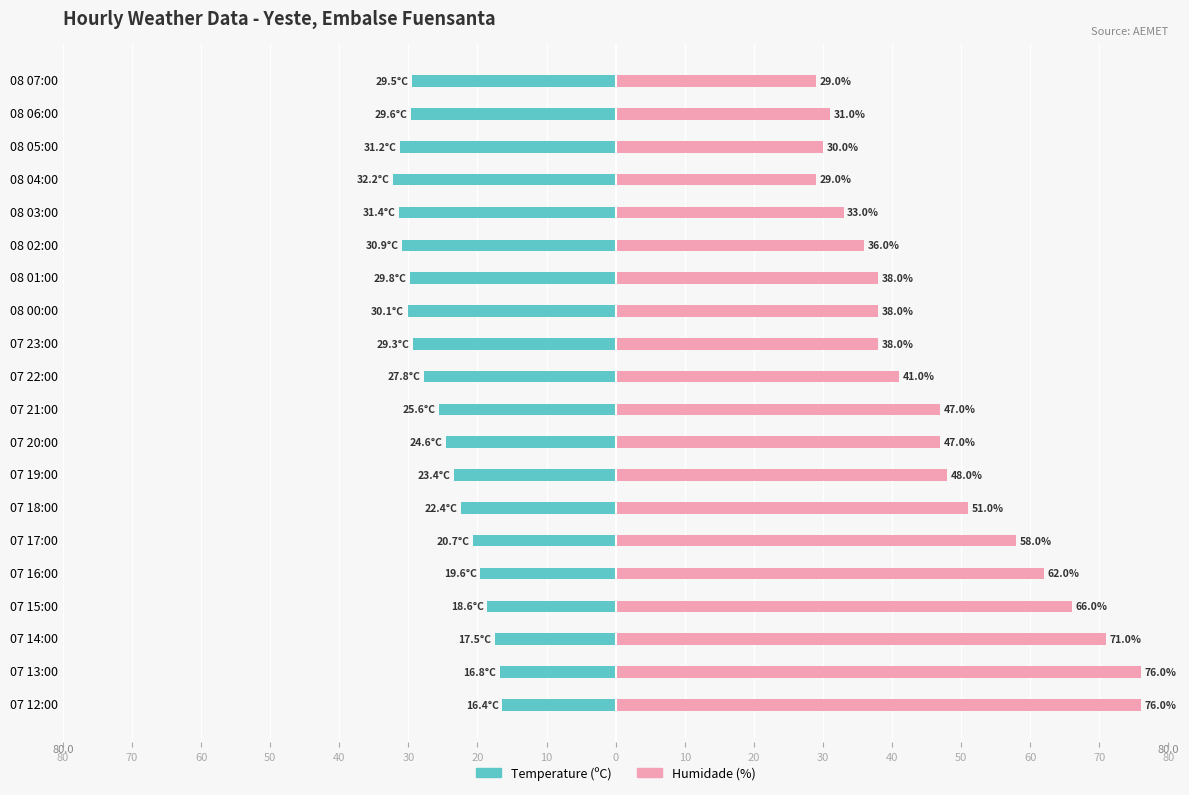

What is the label of the 15th bar from the right?

07 17:00